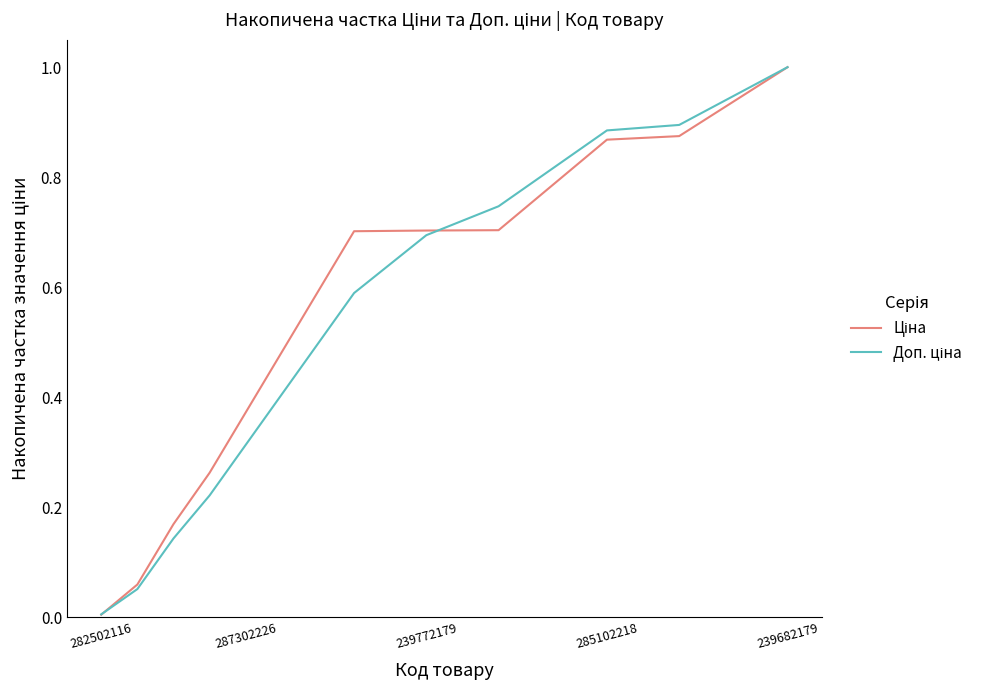

True or false: Ціна has more than 1 interior local peaks.

False